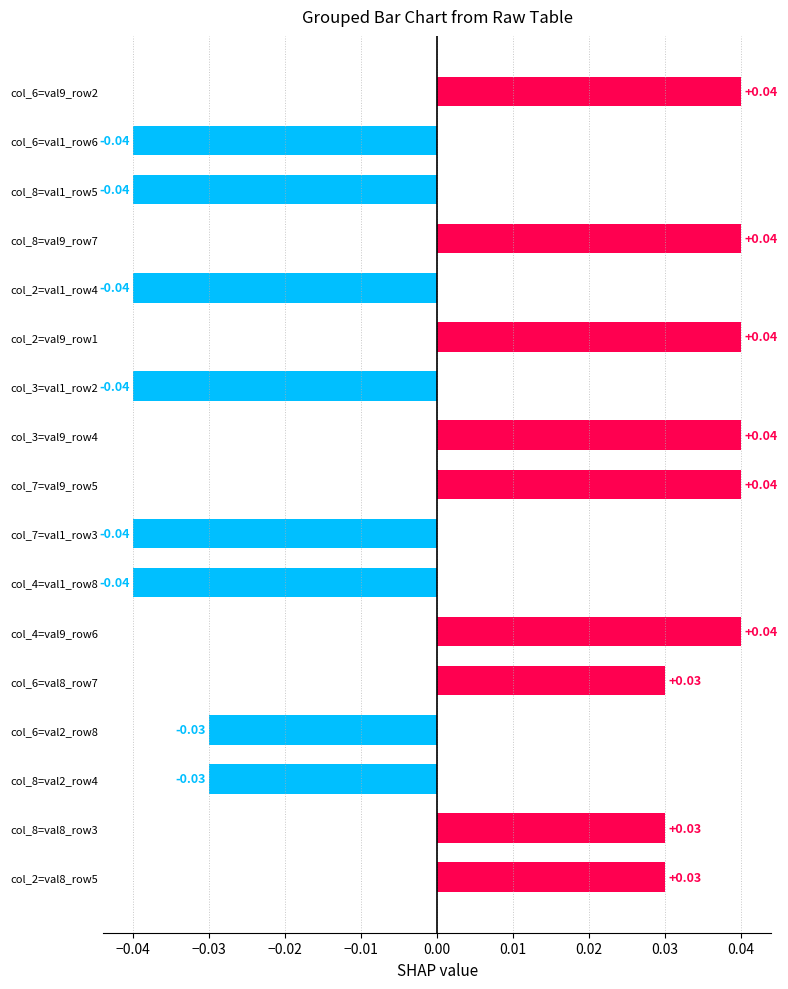

What is the change in value from col_7=val1_row3 to col_6=val9_row2?

+0.1